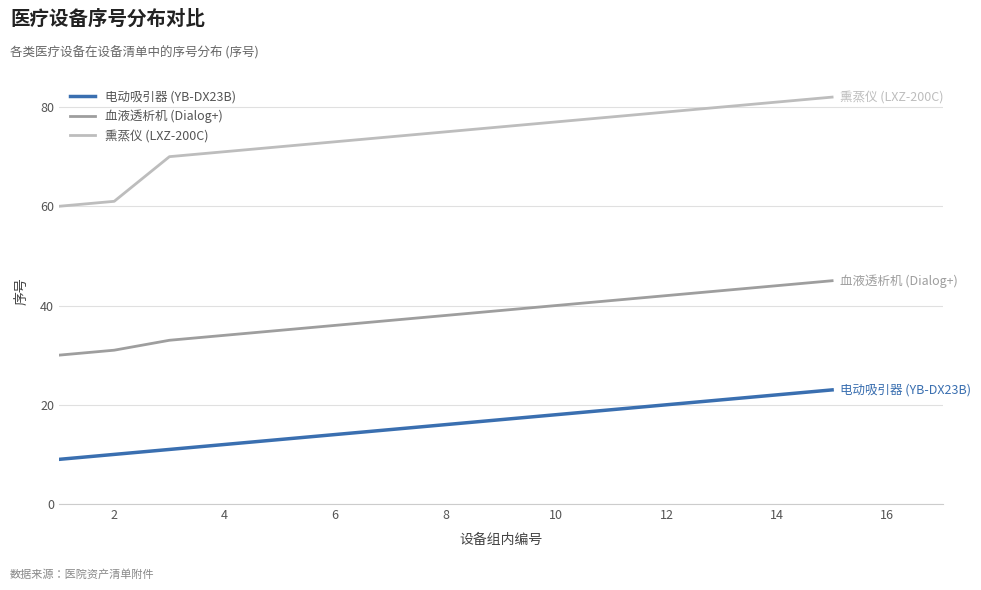

Reading left to right, what are all the values shown in this chart?

电动吸引器 (YB-DX23B): 9	10	11	12	13	14	15	16	17	18	19	20	21	22	23
血液透析机 (Dialog+): 30	31	33	34	35	36	37	38	39	40	41	42	43	44	45
熏蒸仪 (LXZ-200C): 60	61	70	71	72	73	74	75	76	77	78	79	80	81	82